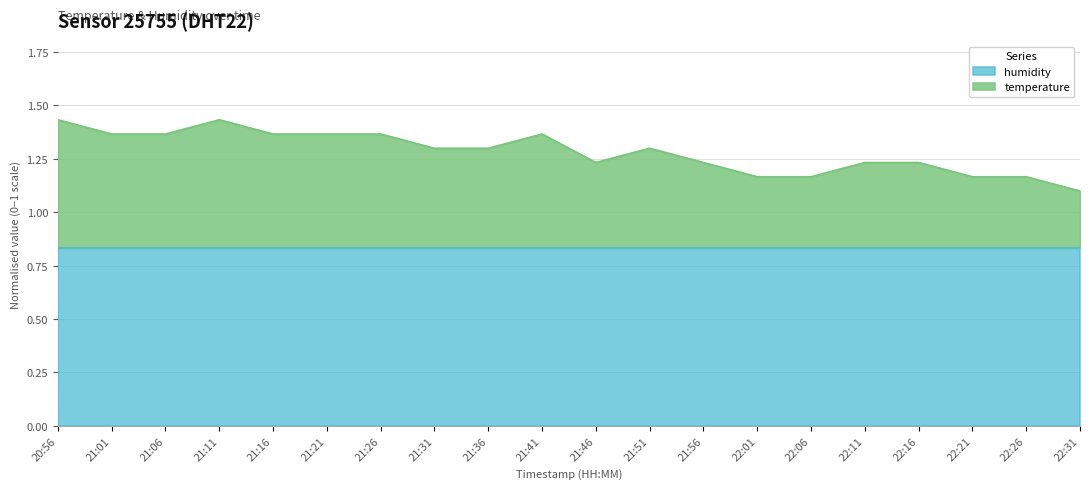

What is the value of the 11th point from the left?

1.2